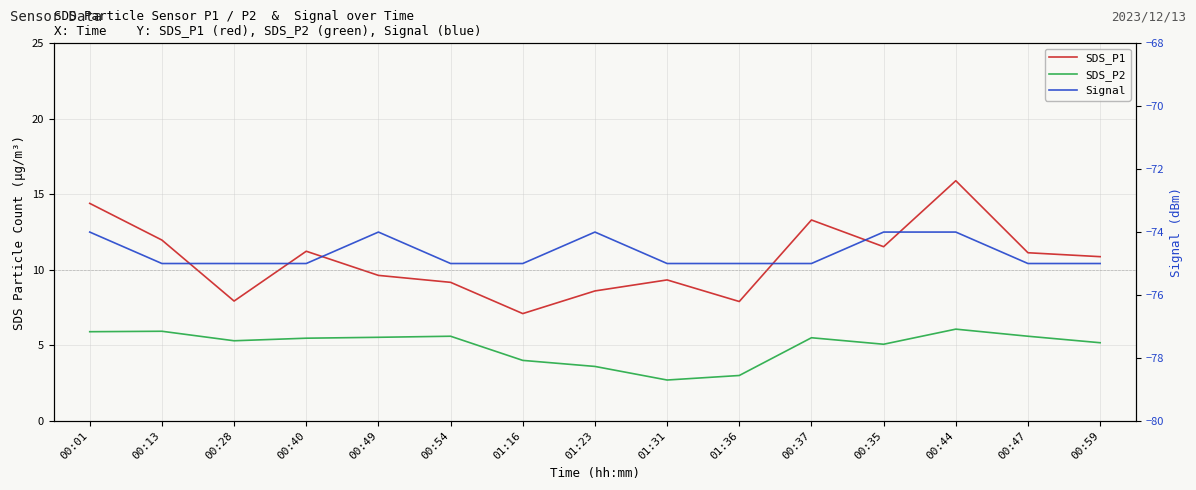

At which label does SDS_P2 reach its peak?

00:44